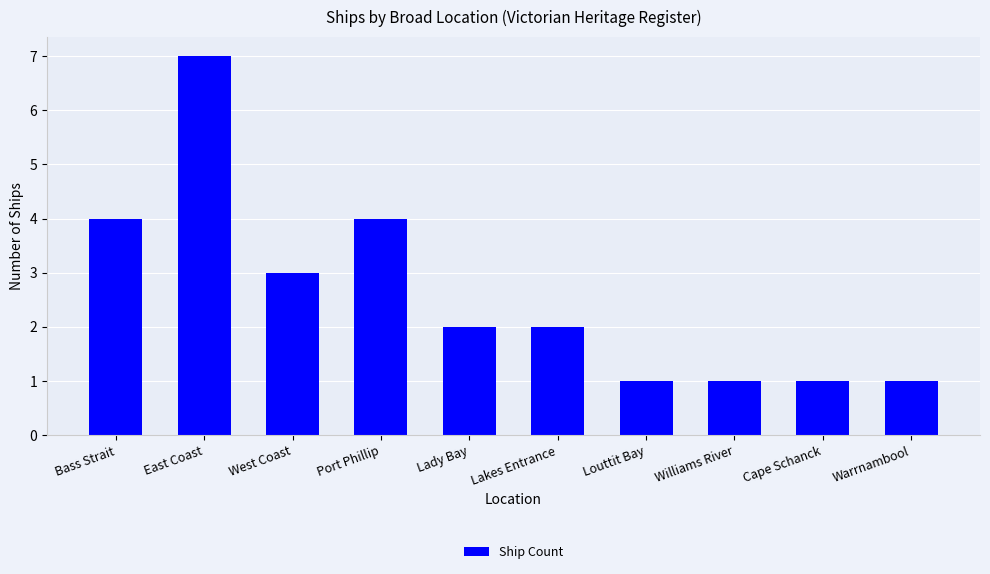

What value does the data have at West Coast?

3